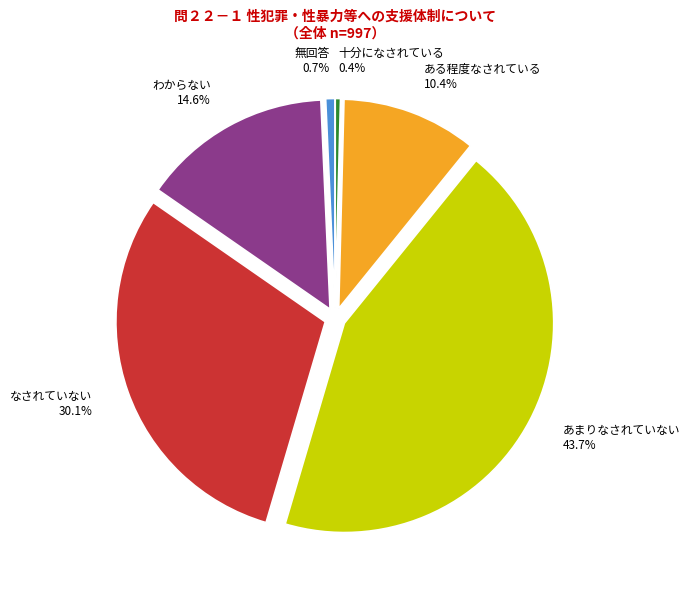

Which category has the biggest portion of the pie?

あまりなされていない